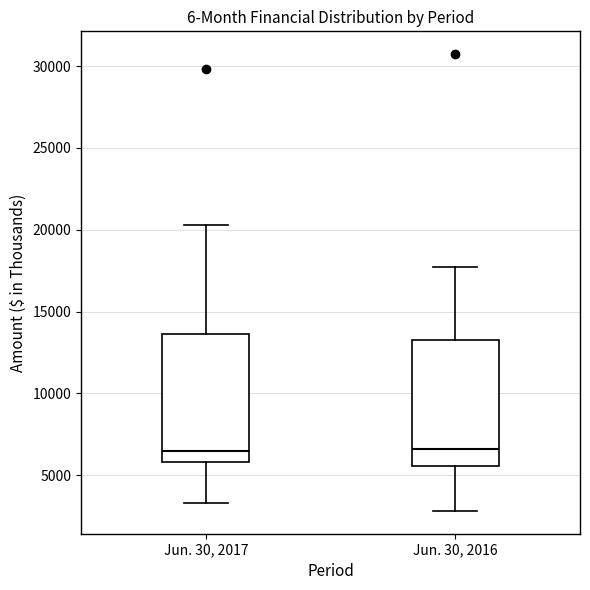

Reading left to right, transcribe this box plot: for each box, give where its median line is, the range the box spans, and where its two whiskers end, as read against the y-axis. The values are not printed on the chart, so give them approximately, as read against the axis.

Jun. 30, 2017: median 6500, box 6000 to 13500, whiskers 3500 to 20500
Jun. 30, 2016: median 6500, box 5500 to 13500, whiskers 3000 to 17500